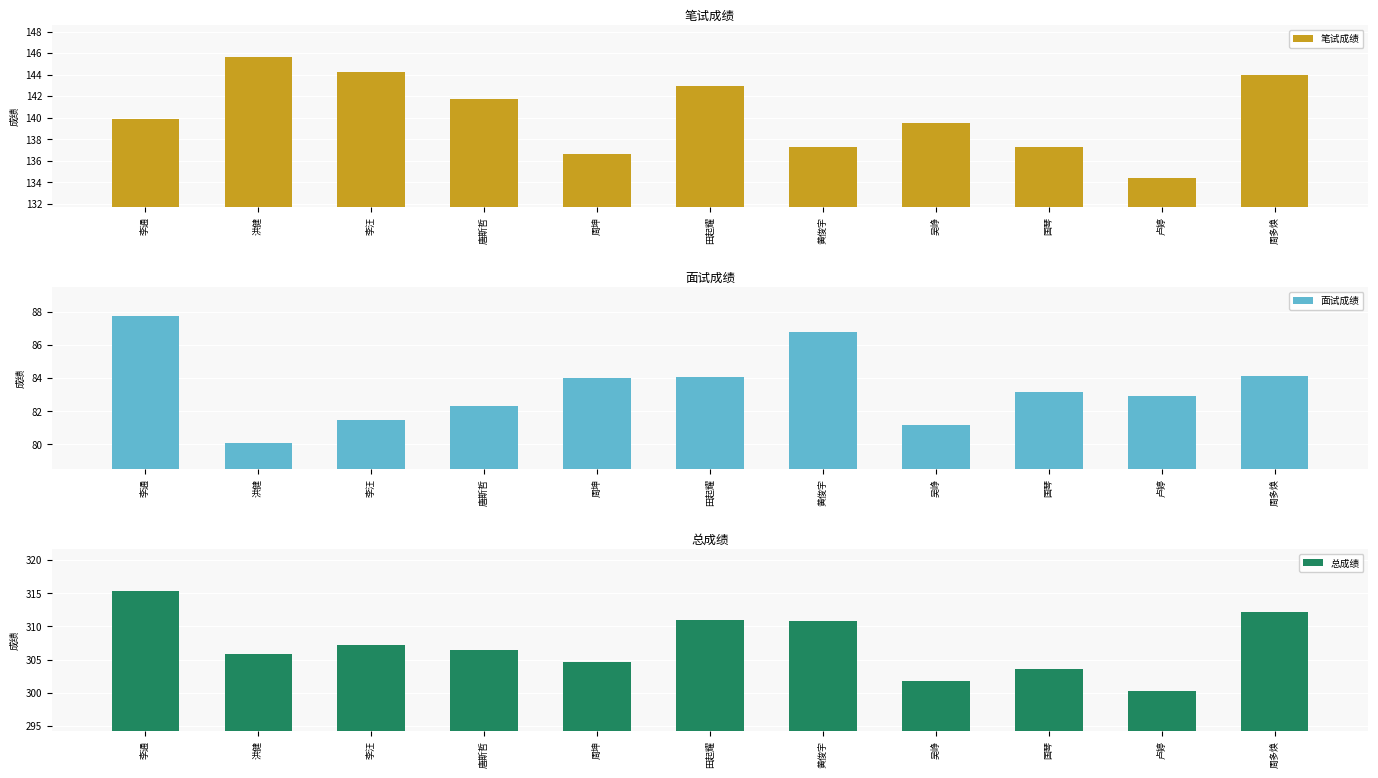

What is the value of the 总成绩 bar at the 3rd from the left?

307.2